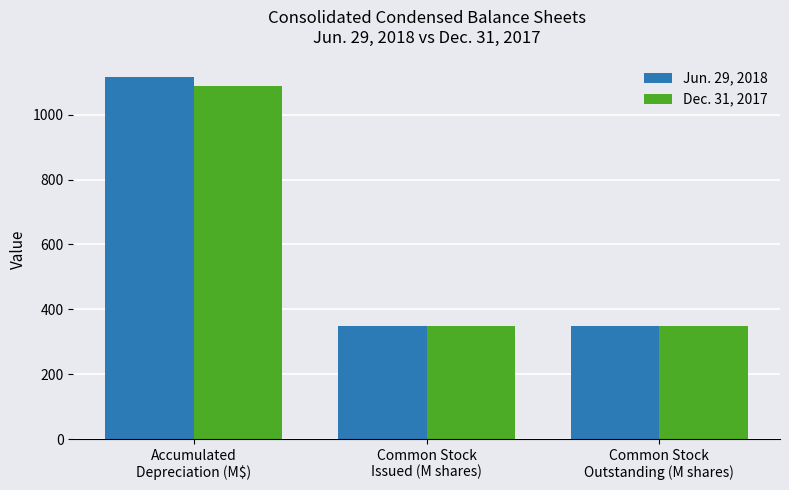

At how many categories does at least one series exceed 1007?

1